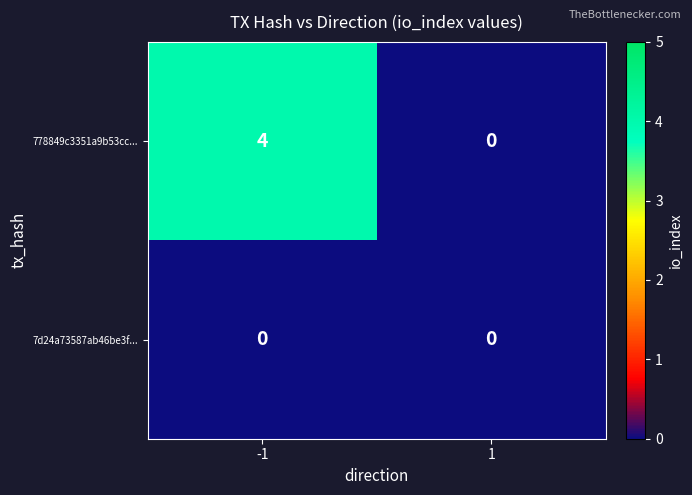

What is the difference between the maximum and minimum values in the 778849c3351a9b53cc... series?

4